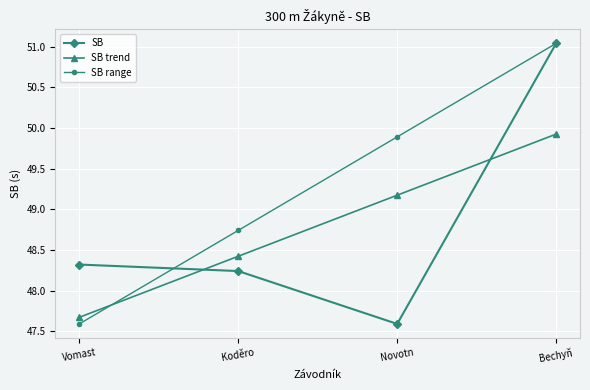

What is the value of the SB range point at the 3rd from the left?

49.9